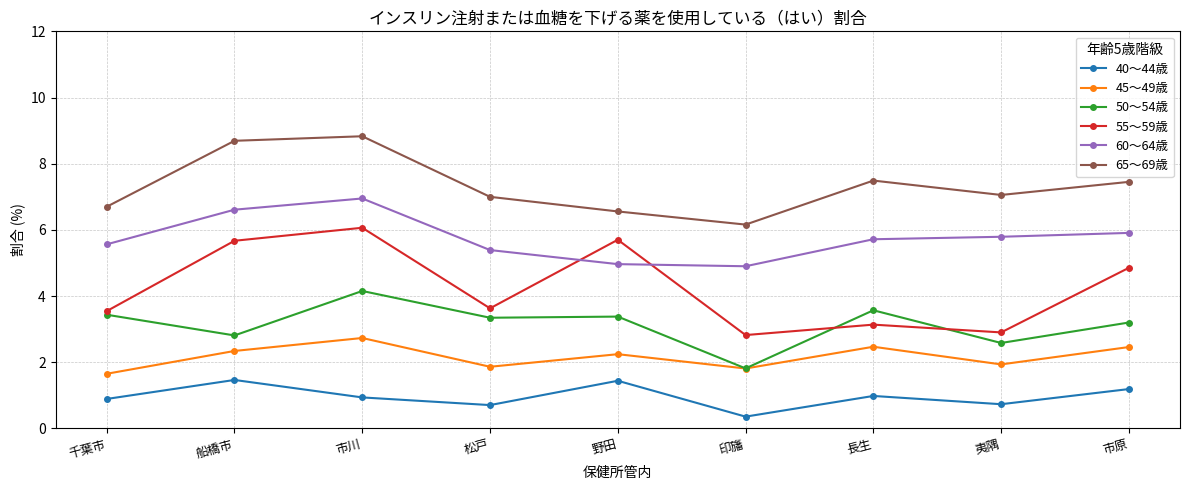

True or false: 65～69歳 has more than 2 interior local peaks.

False